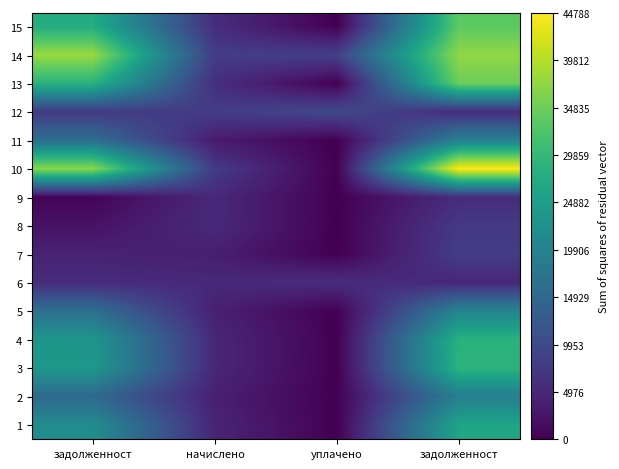

Which has a higher value, уплачено or начислено?

начислено